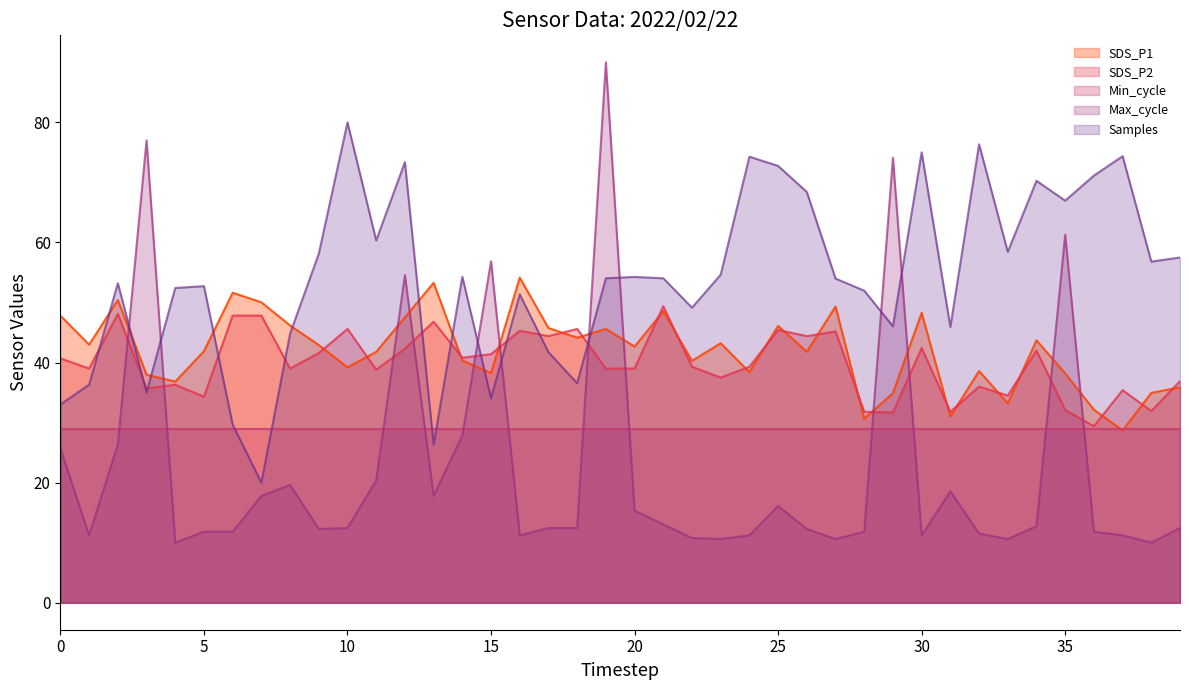

Count the number of data series in this chart.

5